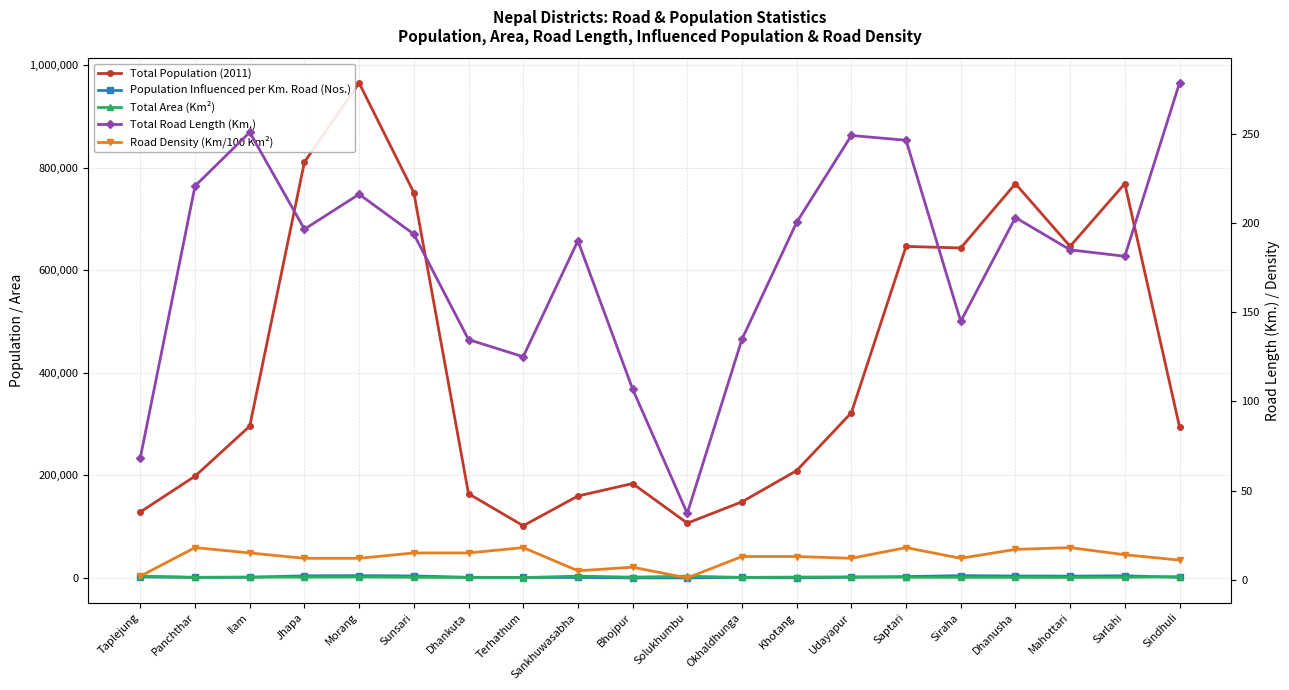

What is the difference between the highest and lowest values at Udayapur?

321950.0